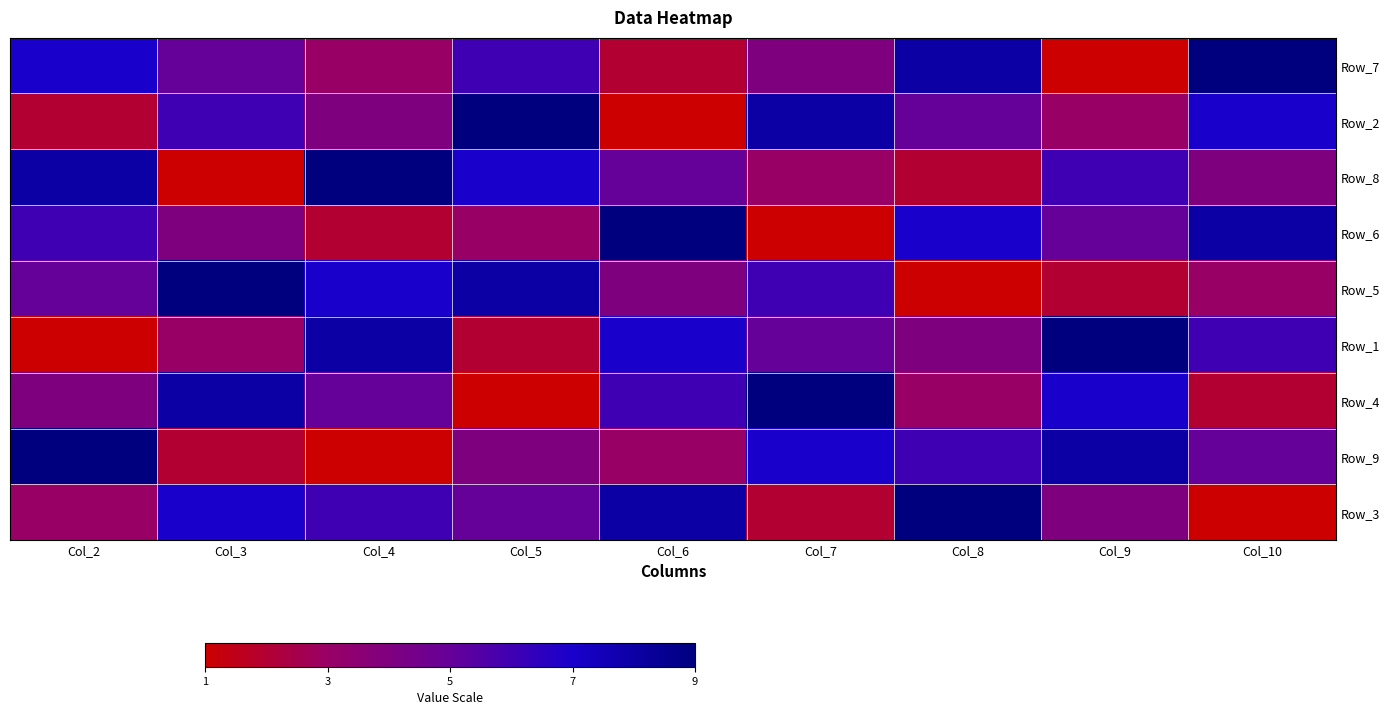

At which category is the sum across all series the highest?

Col_2